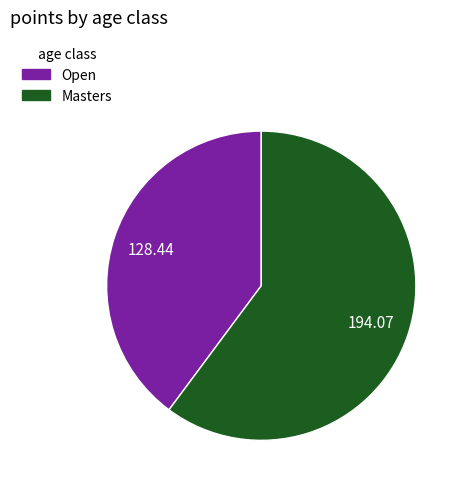

Count the number of slices in the pie.

2